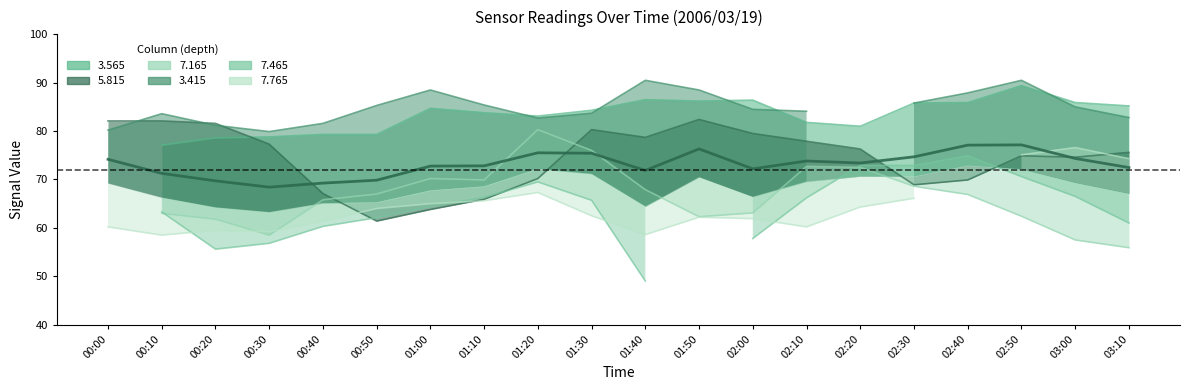

Does the chart have visible grid lines?

No